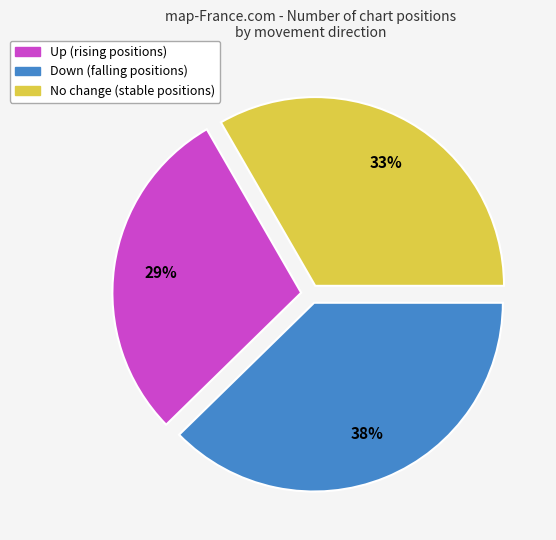

To the nearest percent, what is the difference between the largest and smallest slice percentages?

9%